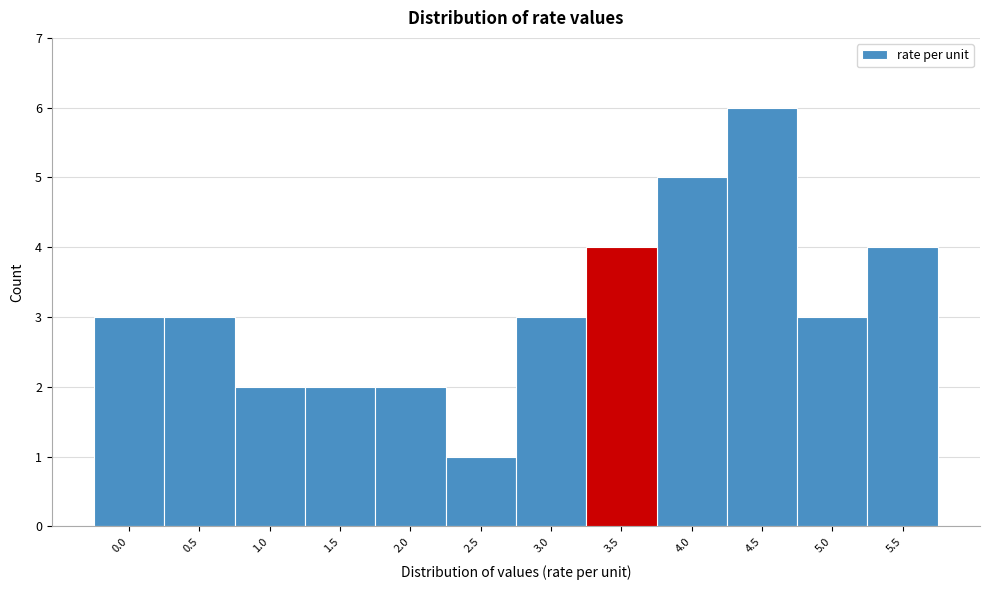

Reading left to right, what are all the values shown in this chart?

3	3	2	2	2	1	3	4	5	6	3	4